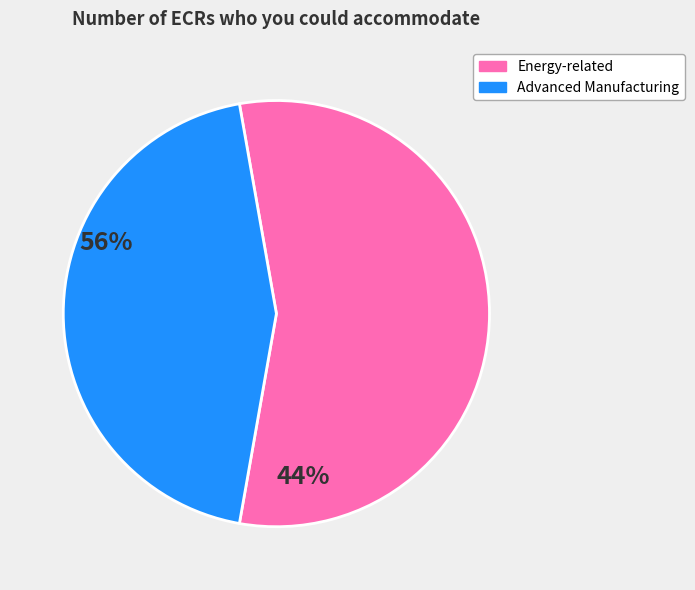

Is there a majority slice in this chart?

Yes